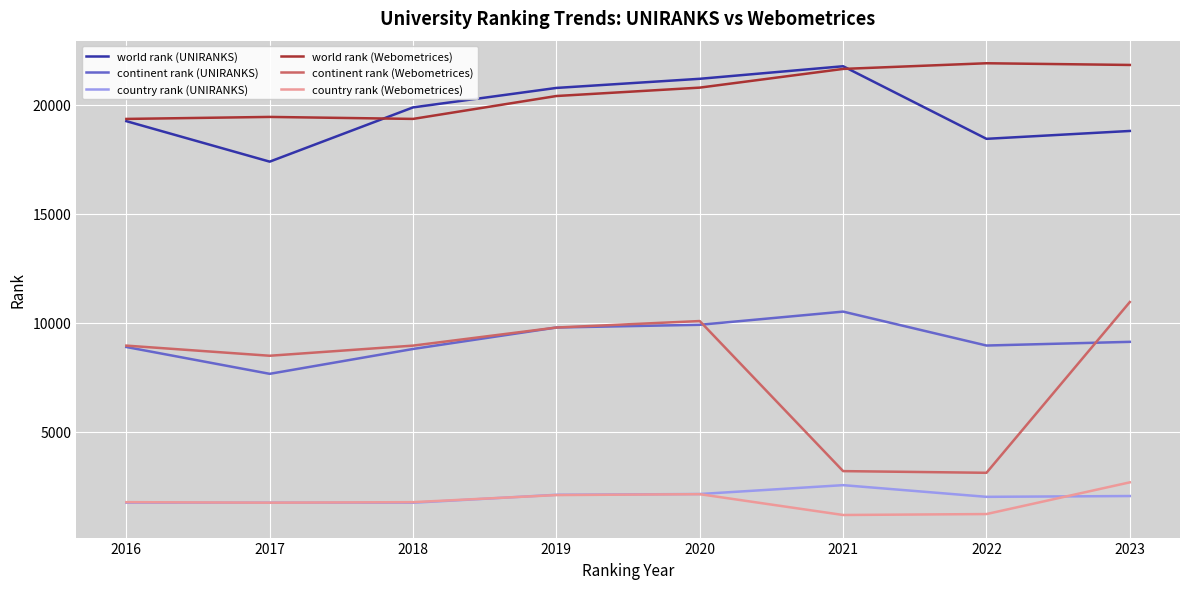

Which series has the largest range (max minus min)?

continent rank (Webometrices)